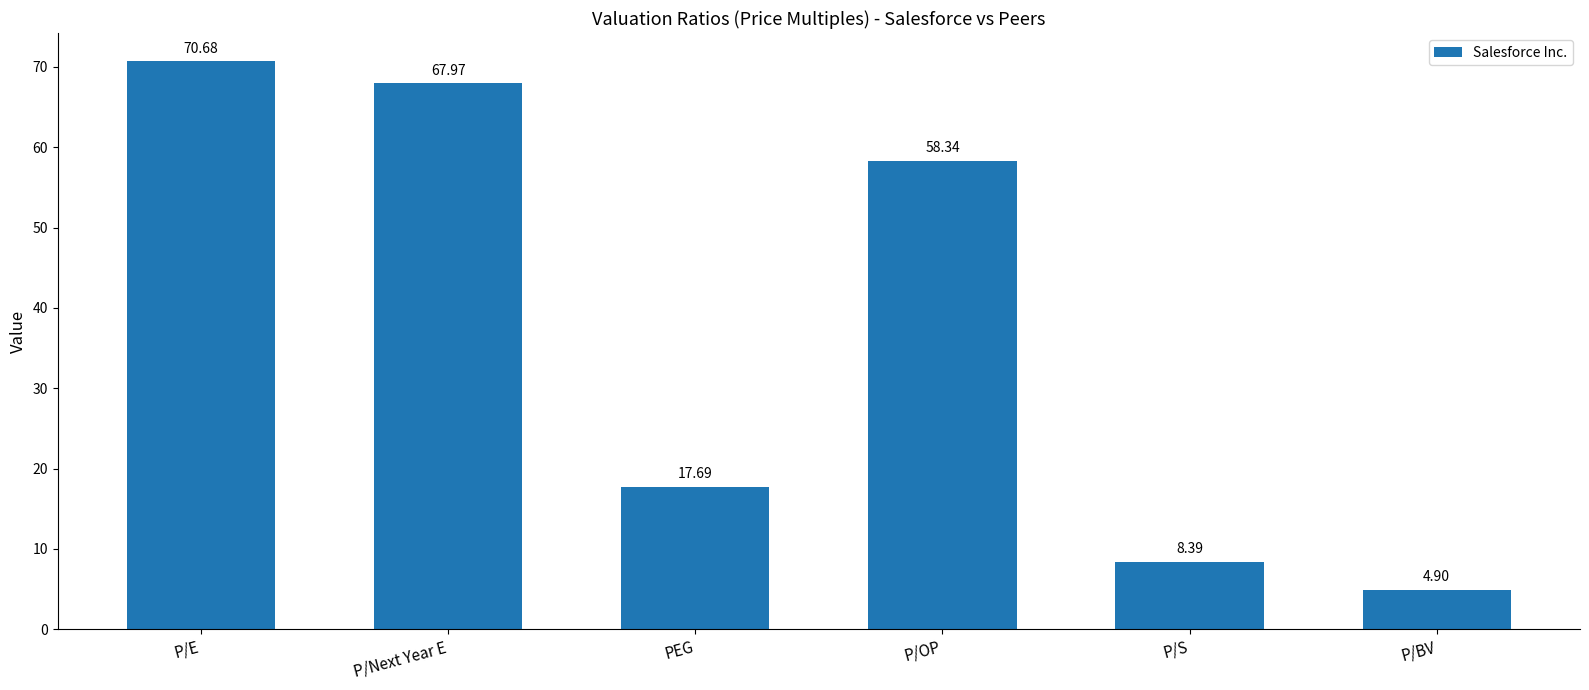

Rank the categories by value from lowest to highest.

P/BV, P/S, PEG, P/OP, P/Next Year E, P/E